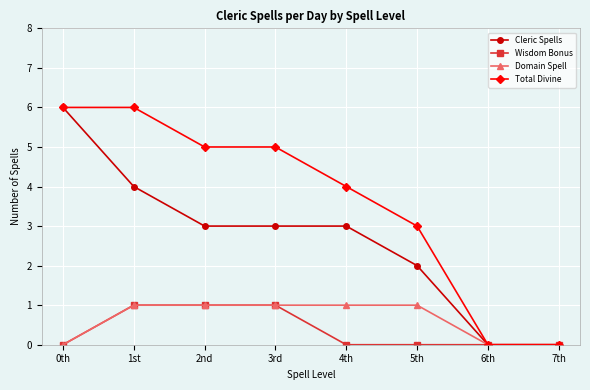

Is the value of Total Divine at 3rd greater than the value of Domain Spell at 6th?

Yes